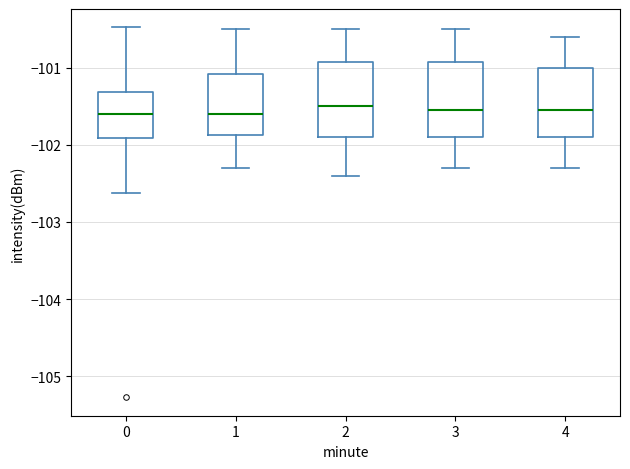

Reading left to right, read every box against the y-axis: the position of its median line, the range the box covers, and the ends of its whiskers. The values are not printed on the chart, so give them approximately, as read against the axis.

0: median -101.6, box -101.9 to -101.3, whiskers -102.6 to -100.5
1: median -101.6, box -101.9 to -101.1, whiskers -102.3 to -100.5
2: median -101.5, box -101.9 to -100.9, whiskers -102.4 to -100.5
3: median -101.5, box -101.9 to -100.9, whiskers -102.3 to -100.5
4: median -101.5, box -101.9 to -101.0, whiskers -102.3 to -100.6